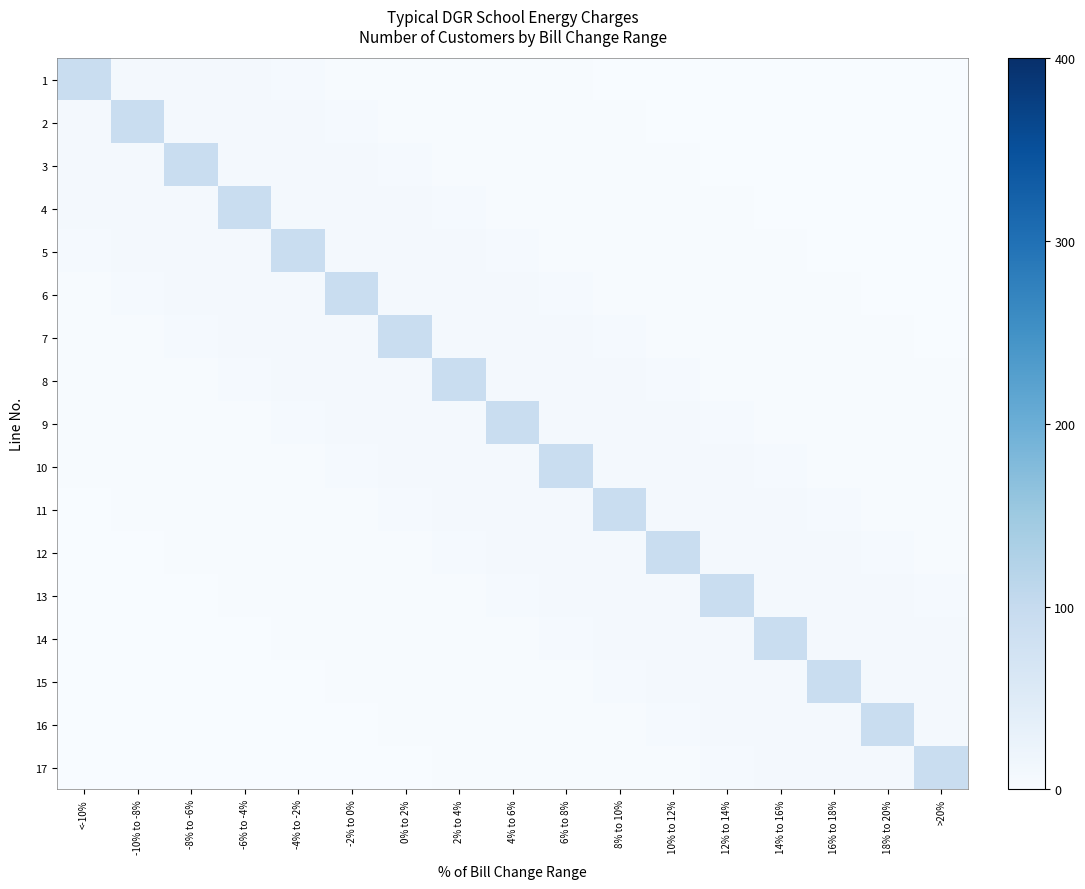

How many series are shown in this chart?

17